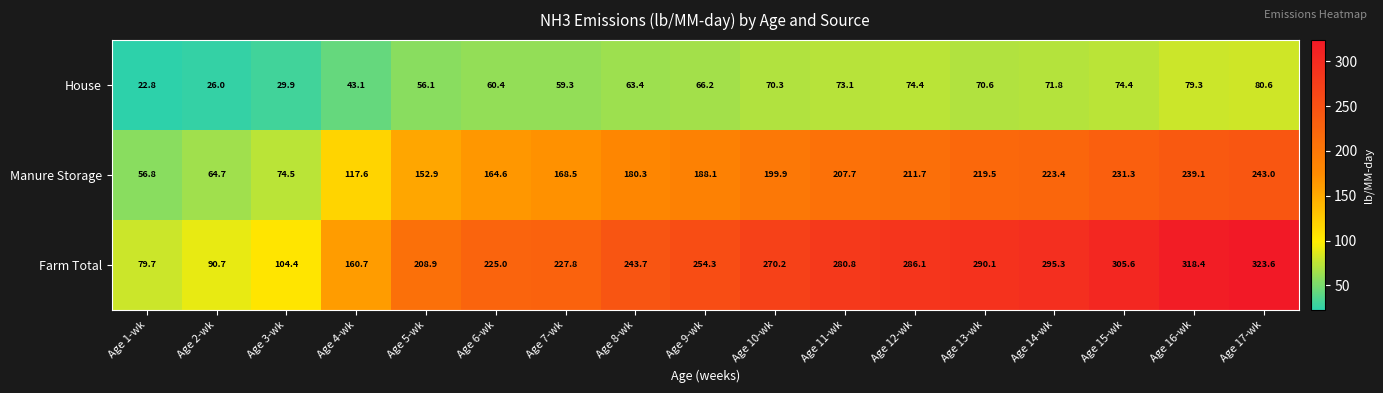

At which category is the sum across all series the highest?

Age 17-wk